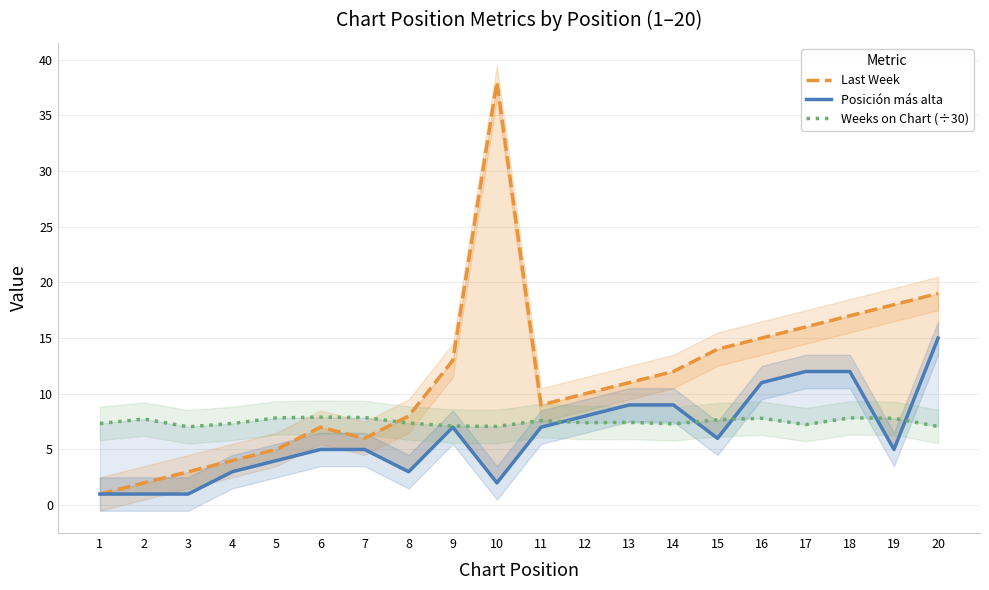

List the labels in order of Last Week value, smallest first.

1, 2, 3, 4, 5, 7, 6, 8, 11, 12, 13, 14, 9, 15, 16, 17, 18, 19, 20, 10